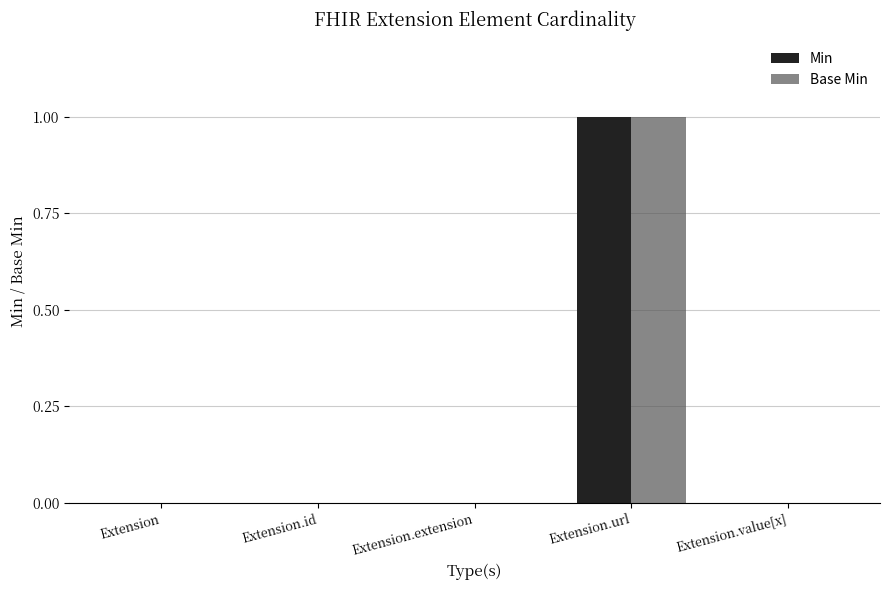

Which category has the highest value across all series?

Extension.url